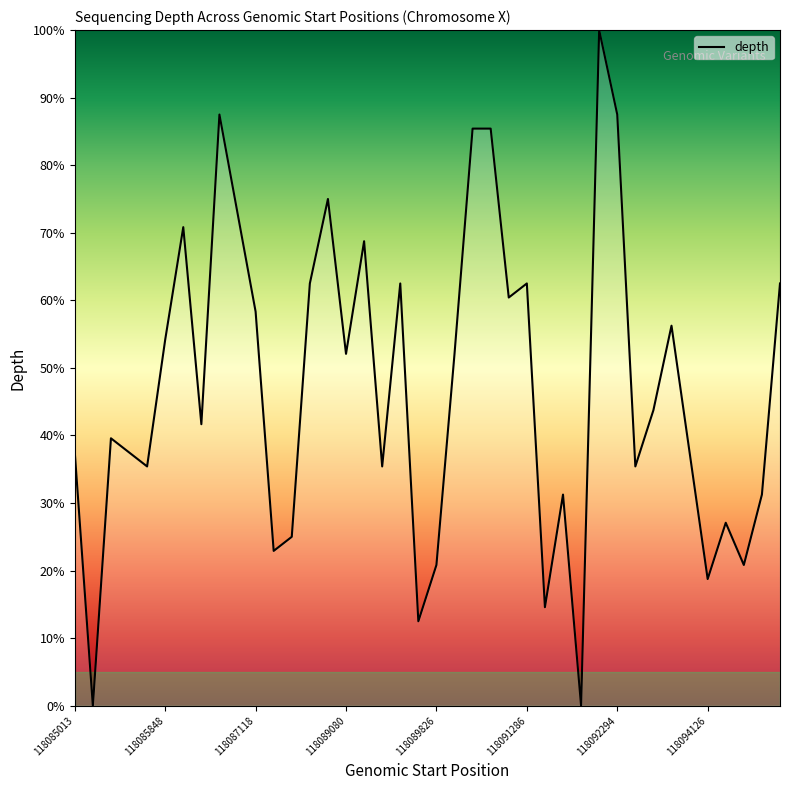

What is the difference between the maximum and minimum values?

100.0